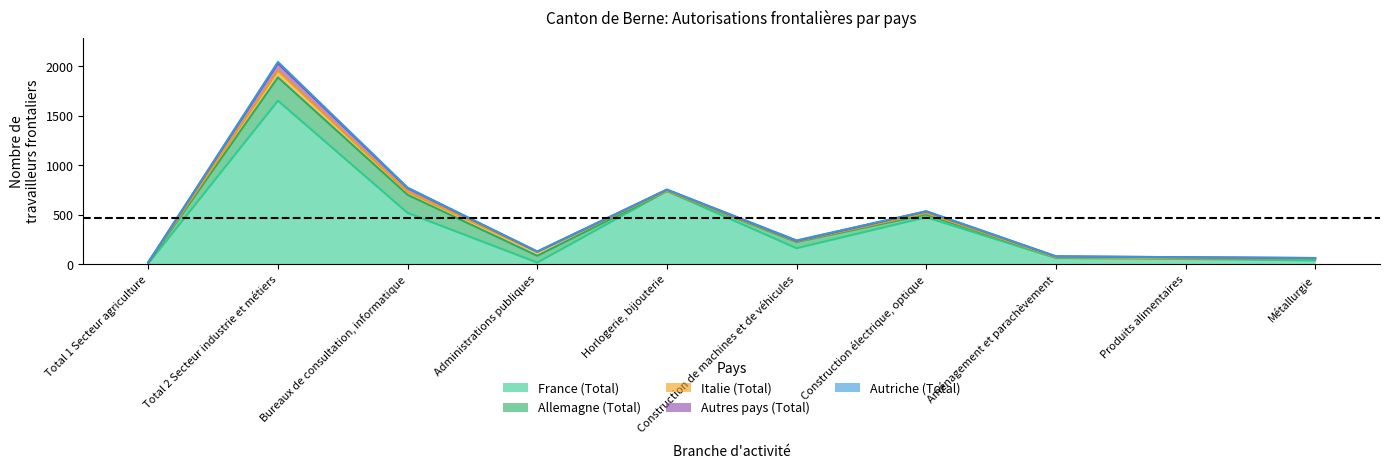

What is the sum of all Autriche (Total) values?

24